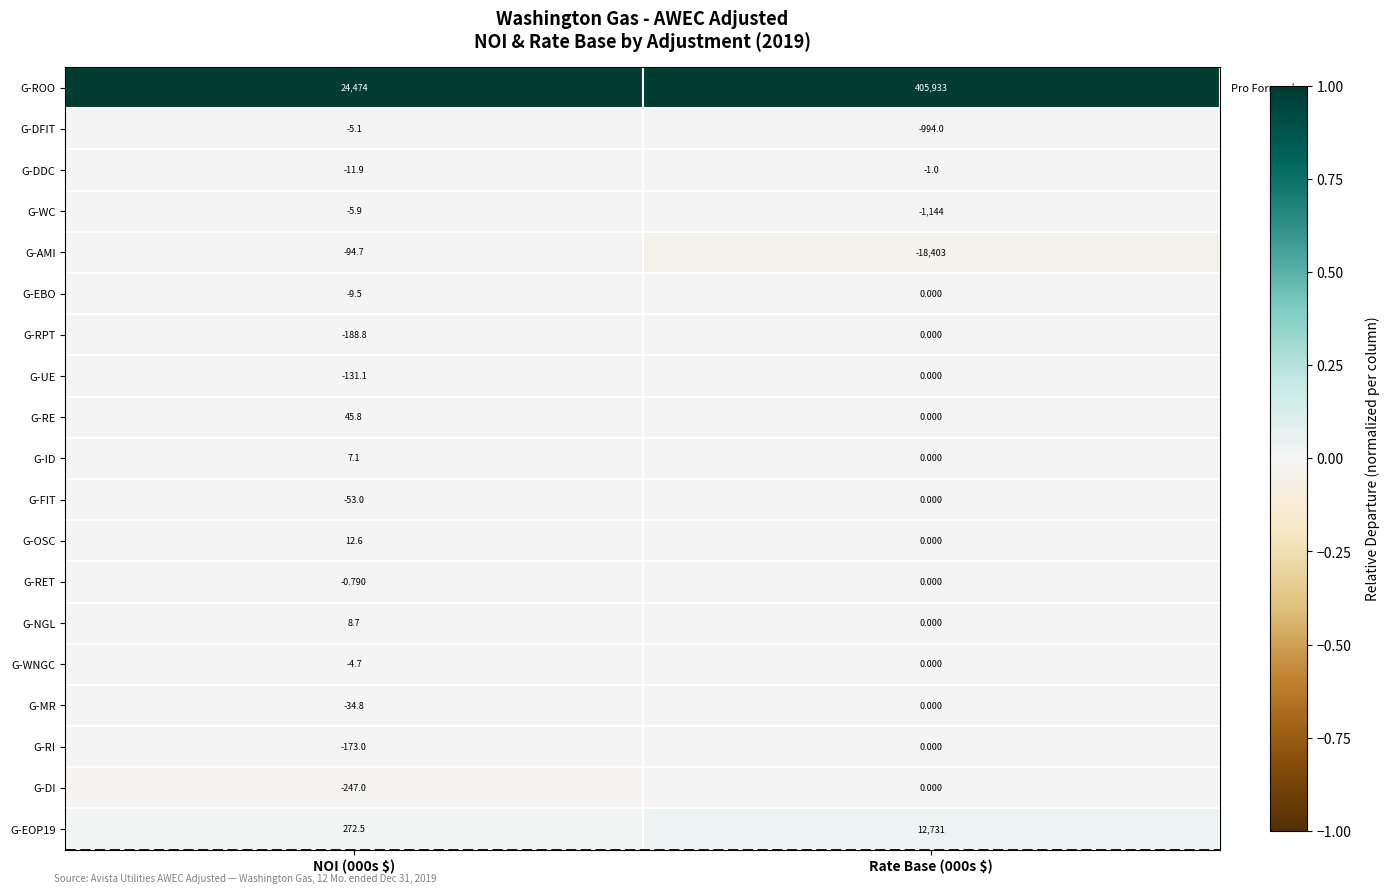

Which series has the largest range (max minus min)?

G-ROO